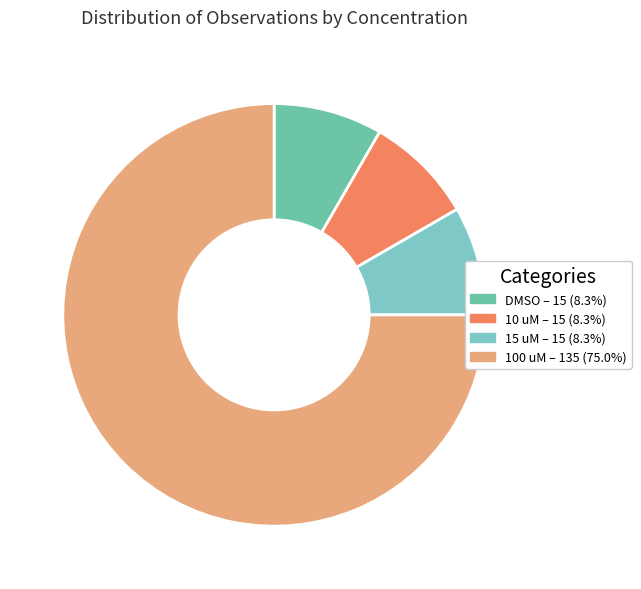

Count the number of slices in the pie.

4